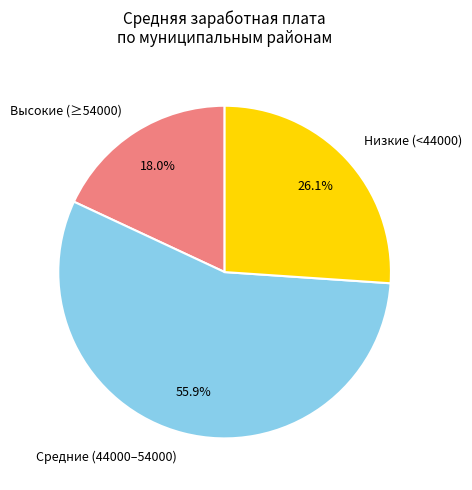

To the nearest percent, what is the average slice percentage?

33%